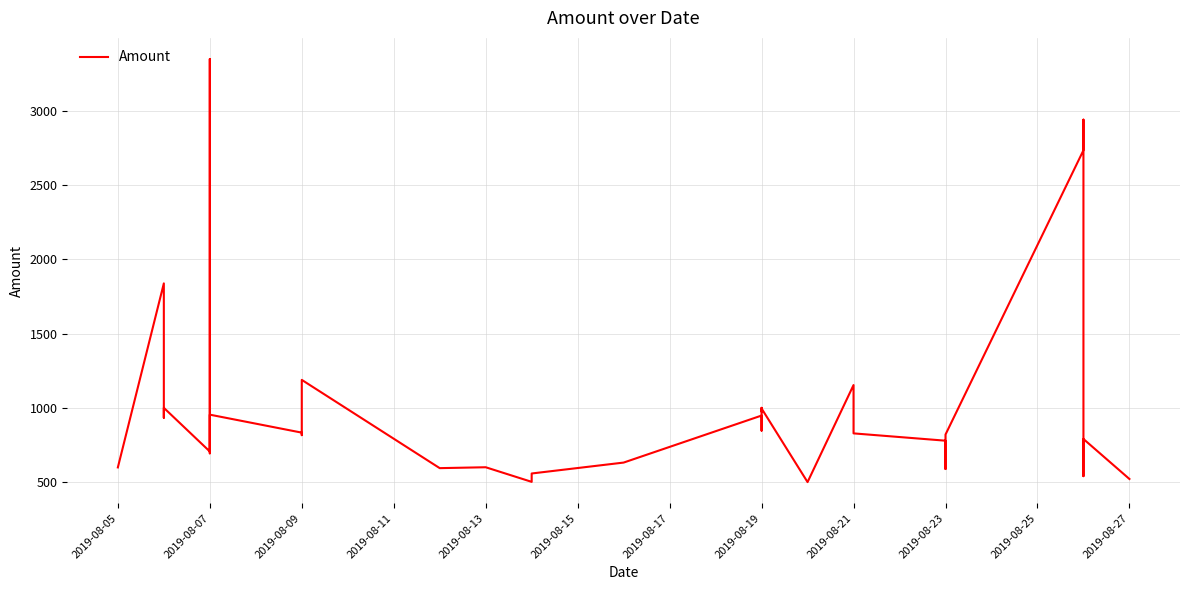

How many points are higher than both their immediate neighbors (excluding endpoints)?

10